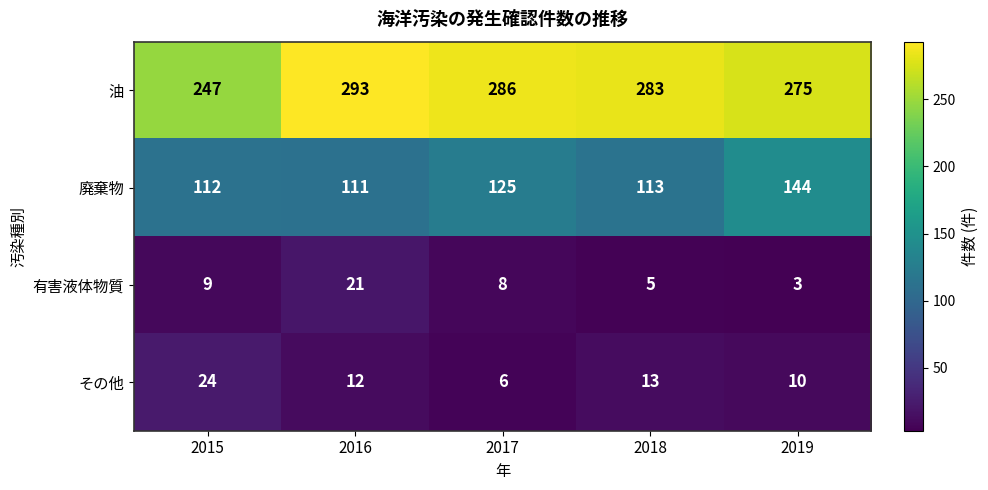

Which series has the largest total across all categories?

油